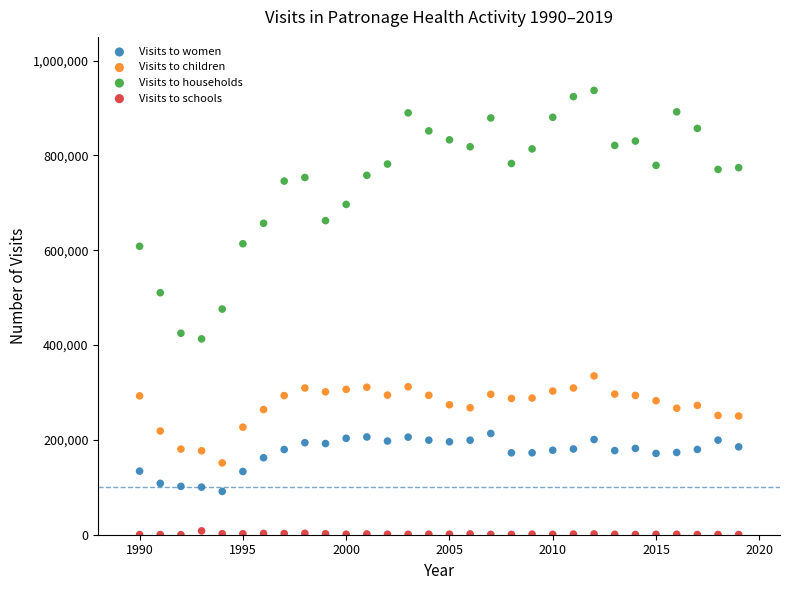

Across all data points, what is the range of X values (max minus min)?

29